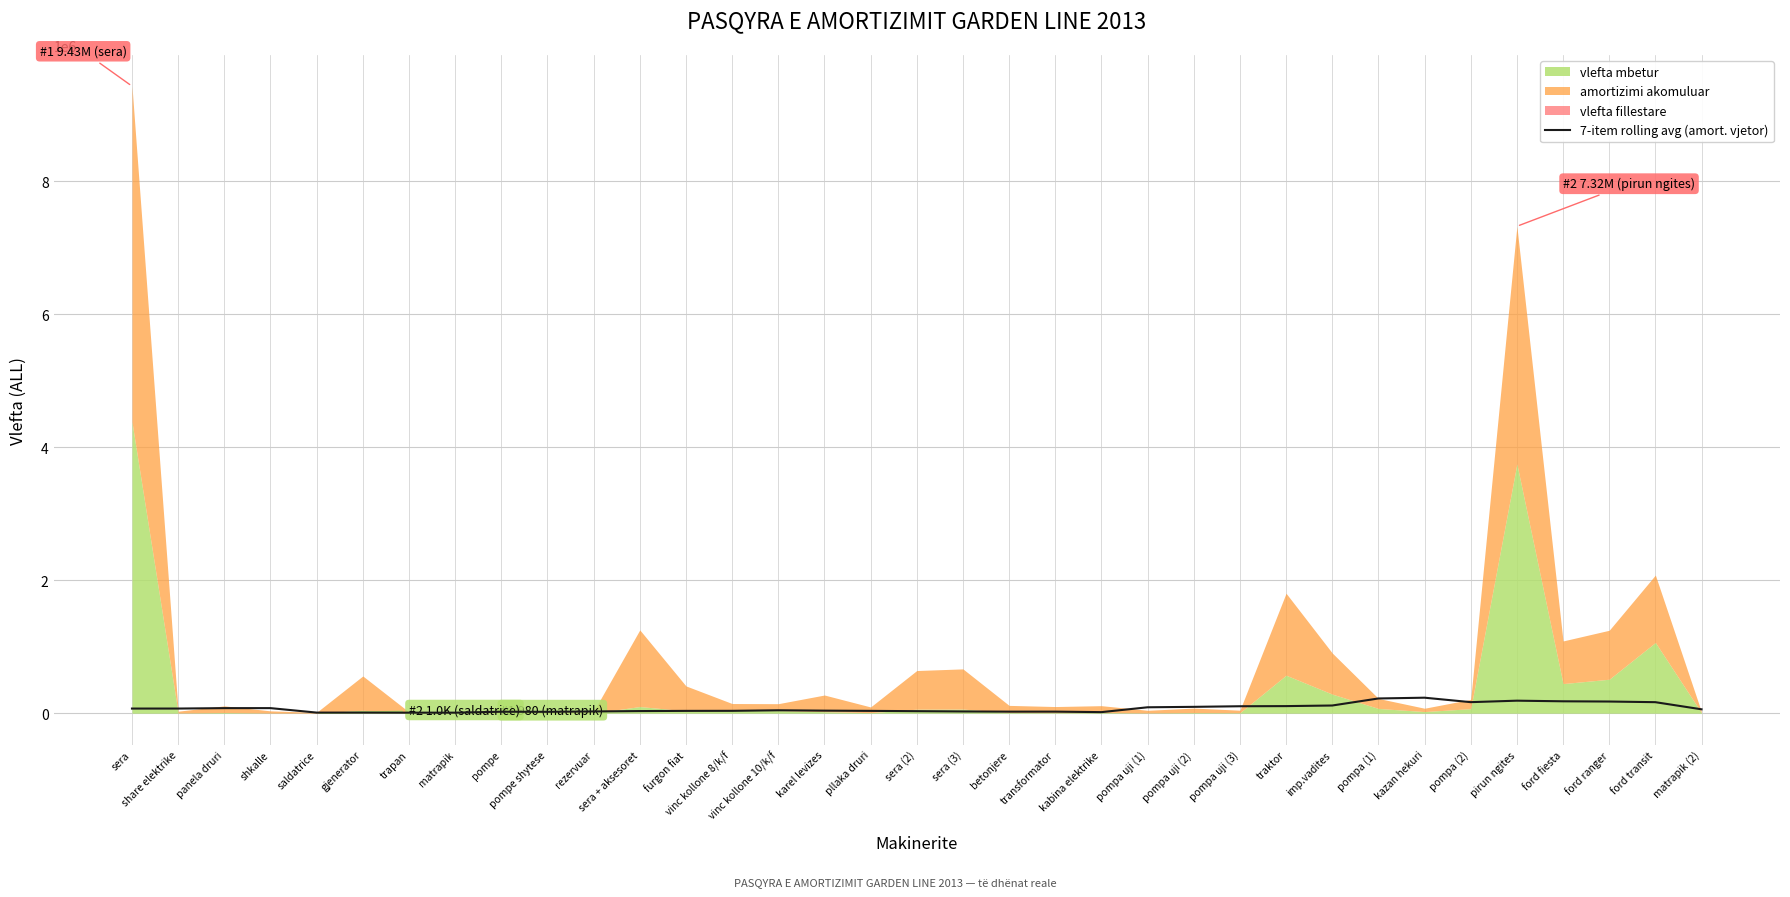

True or false: the data has more than 1 interior local peaks.

True